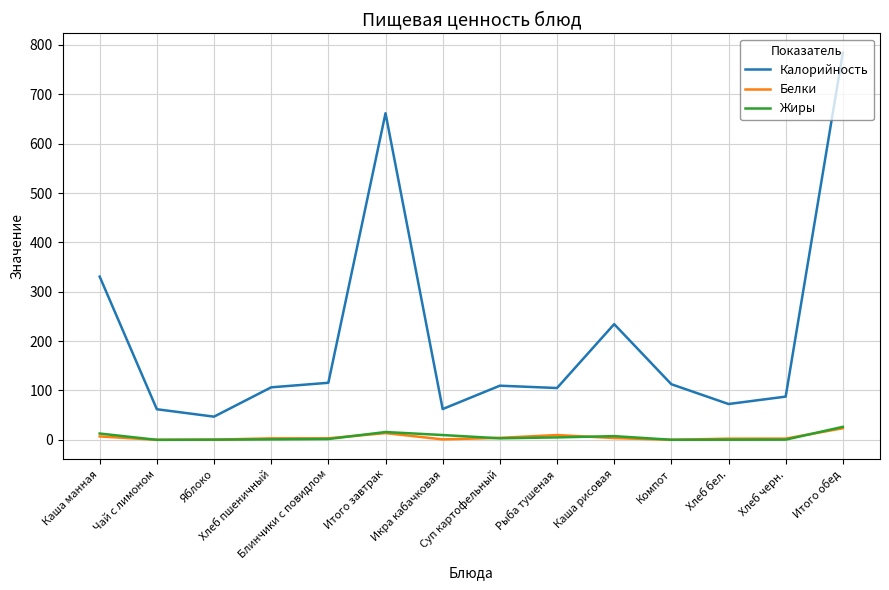

True or false: Калорийность has a value of 76.5 at Яблоко.

False